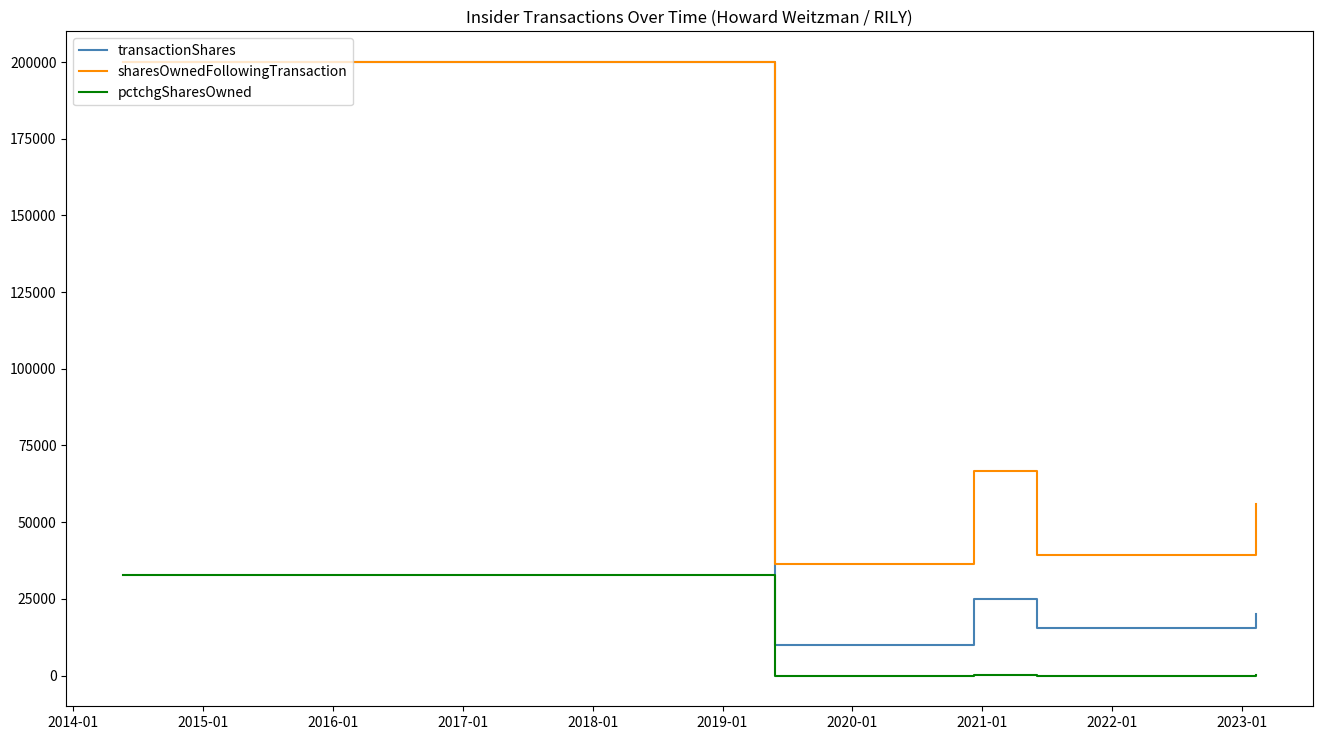

True or false: pctchgSharesOwned and transactionShares cross at least once.

False